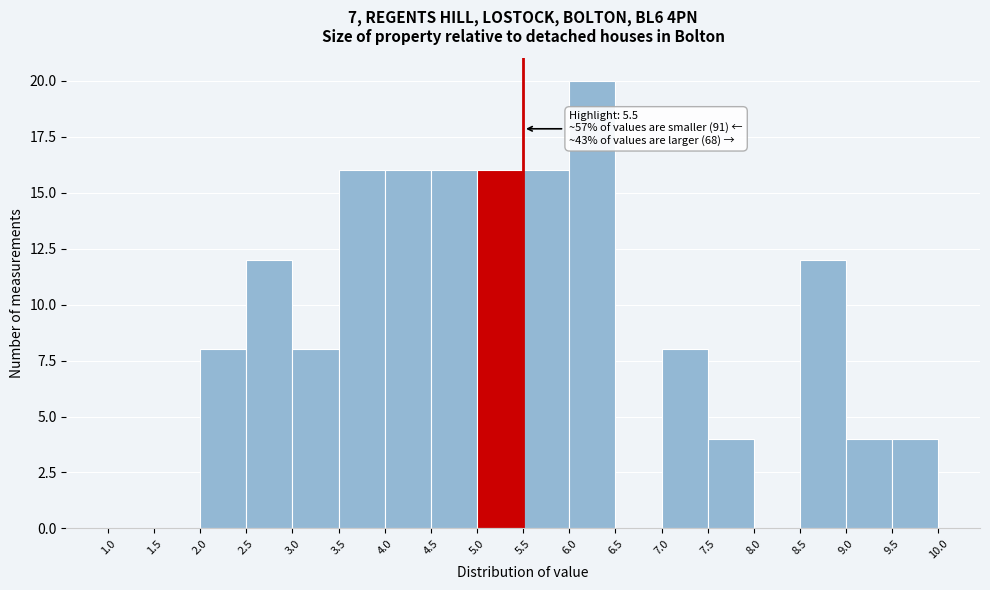

Over which range of the x-axis is the bar tallest?

6.0 to 6.5